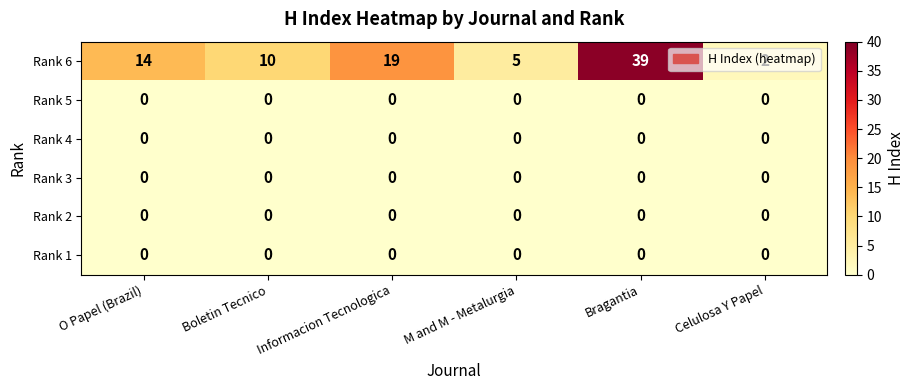

Is it true that Rank 4 equals 0 at M and M - Metalurgia?

True